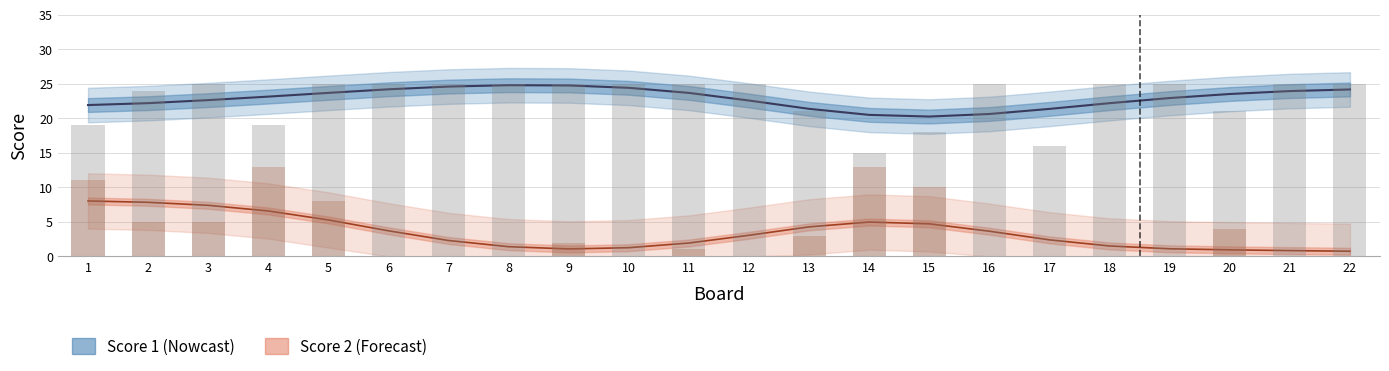

The Score 1 series shows 8 at 10. True or false?

False